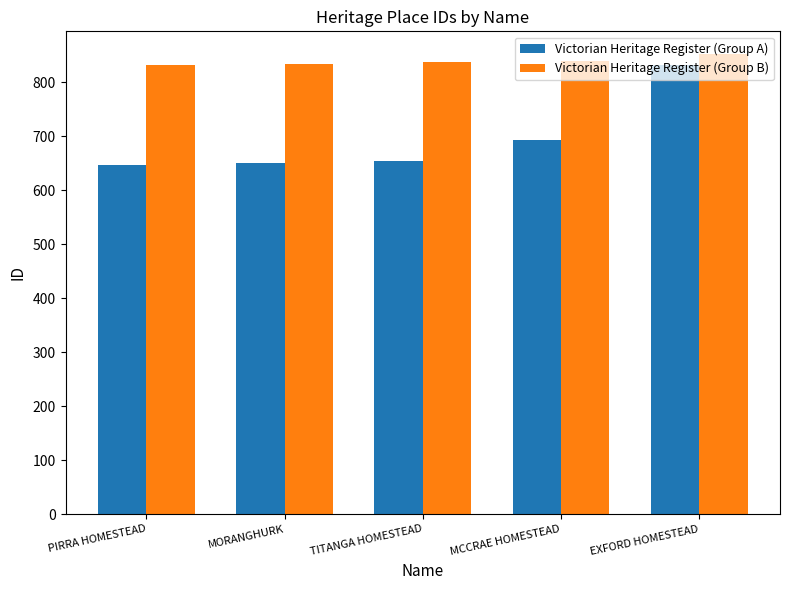

What is the label of the 1st bar from the left?

PIRRA HOMESTEAD